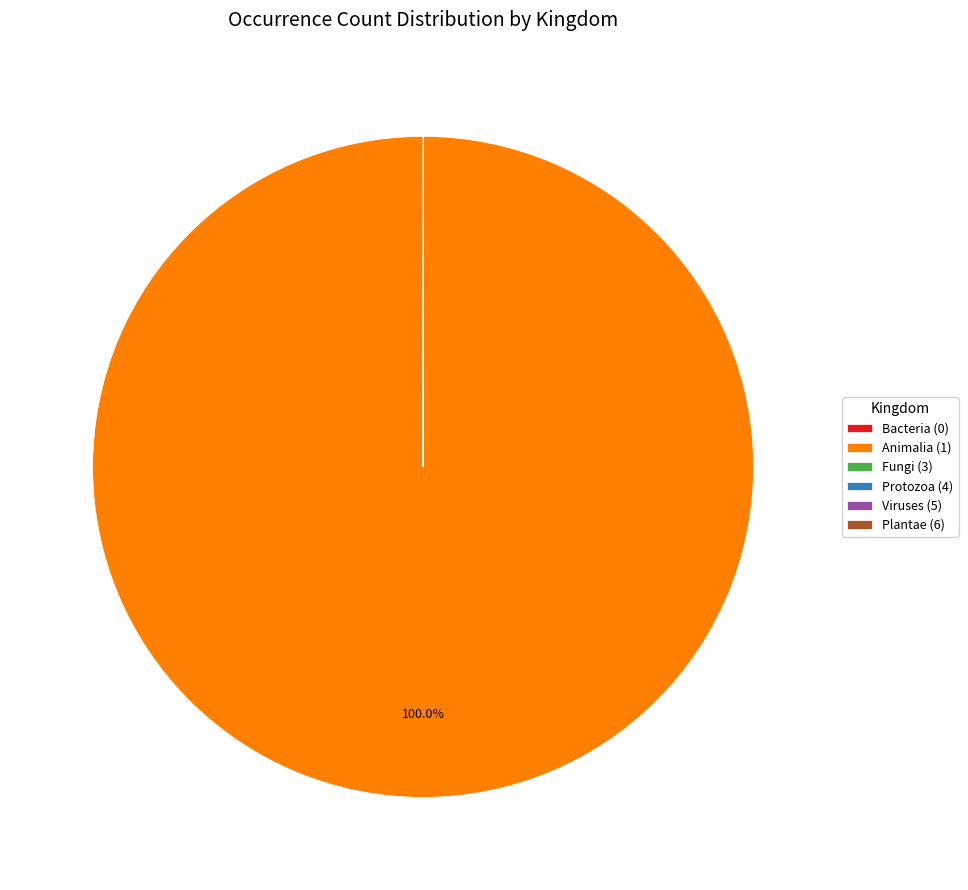

To the nearest percent, what is the difference between the largest and smallest slice percentages?

100%